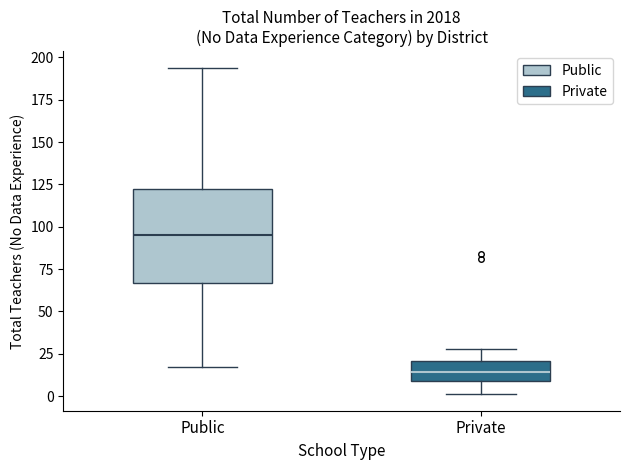

Reading left to right, transcribe this box plot: for each box, give where its median line is, the range the box spans, and where its two whiskers end, as read against the y-axis. The values are not printed on the chart, so give them approximately, as read against the axis.

Public: median 95, box 65 to 120, whiskers 15 to 195
Private: median 15, box 10 to 20, whiskers 0 to 30